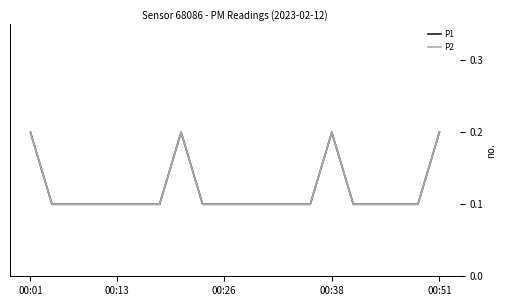

How many lines are shown in the chart?

2